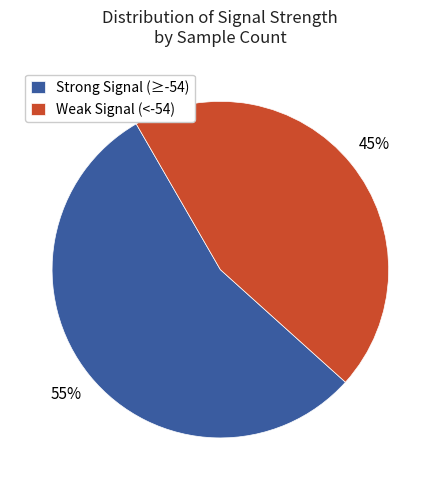

The Weak Signal (<-54) slice represents 45% of the pie. True or false?

True